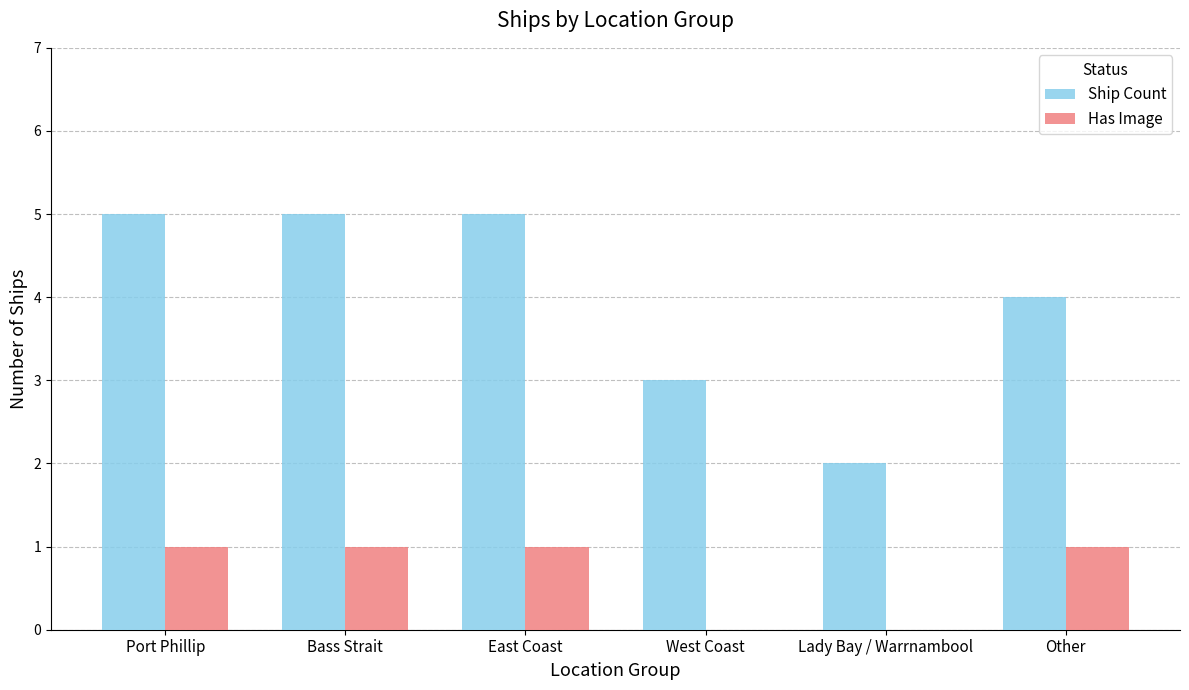

The Has Image series shows 0 at West Coast. True or false?

True